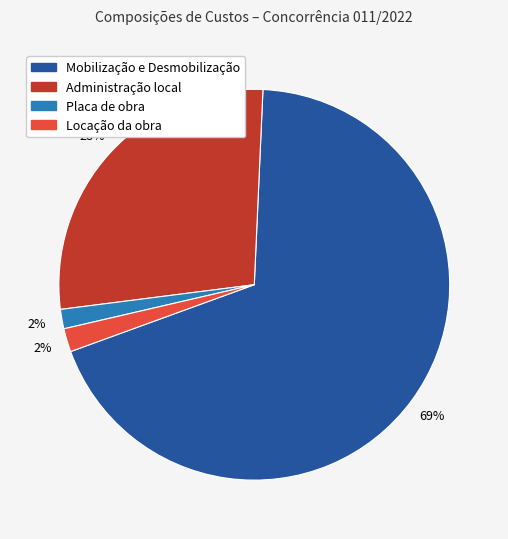

To the nearest percent, what is the average slice percentage?

25%